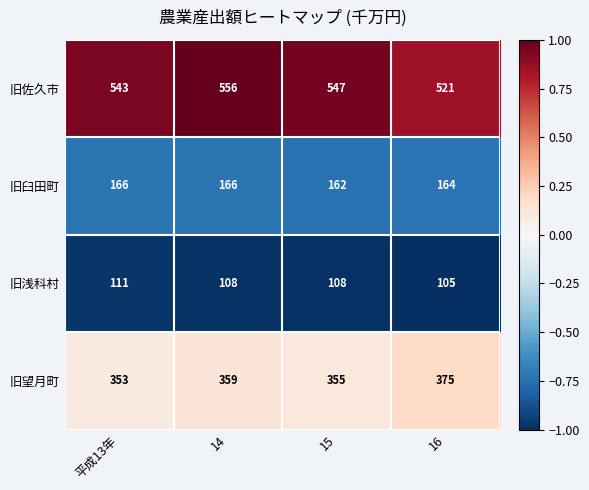

List the series in order of their peak value, lowest first.

旧浅科村, 旧臼田町, 旧望月町, 旧佐久市